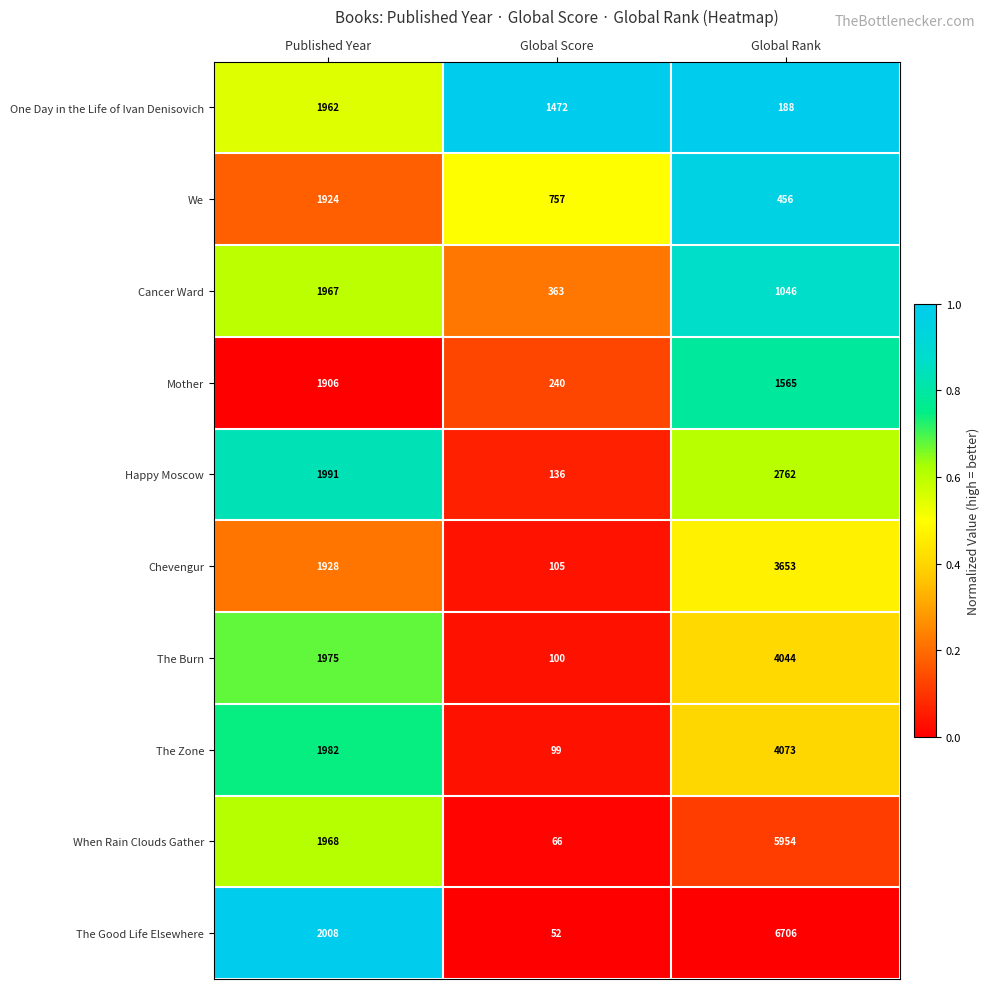

Which label corresponds to the largest value in the chart?

Global Rank